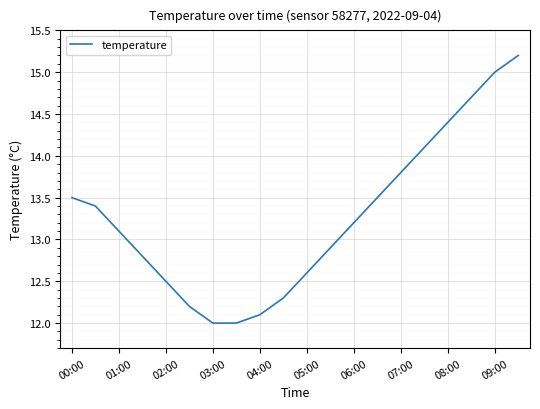

What is the difference between the maximum and minimum values?

3.2